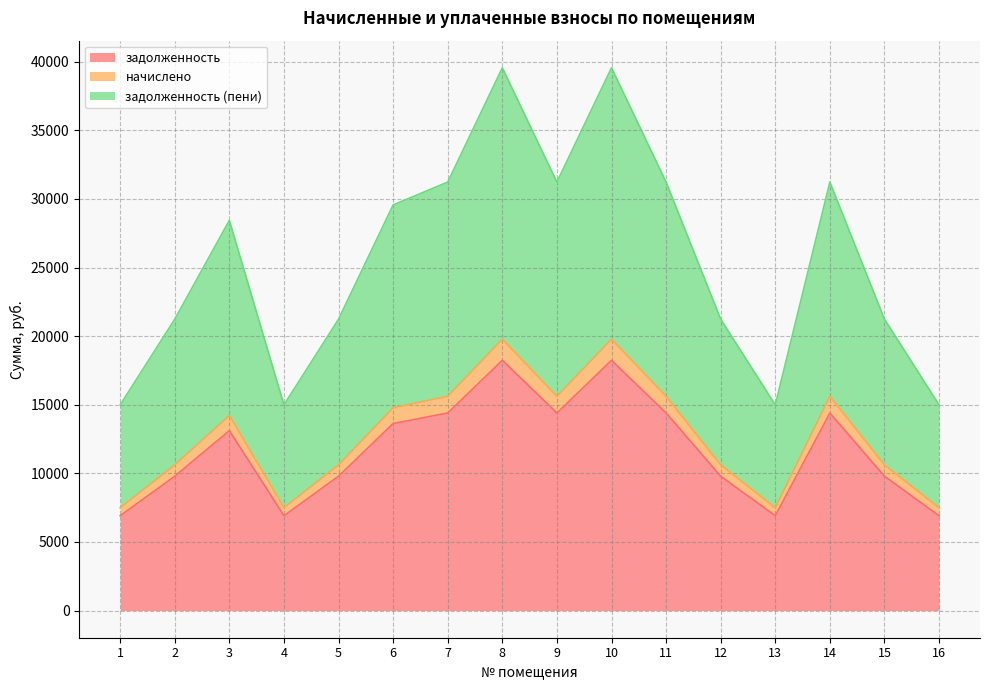

Rank the categories by задолженность value from lowest to highest.

1, 4, 13, 16, 2, 5, 12, 15, 3, 6, 7, 9, 11, 14, 8, 10